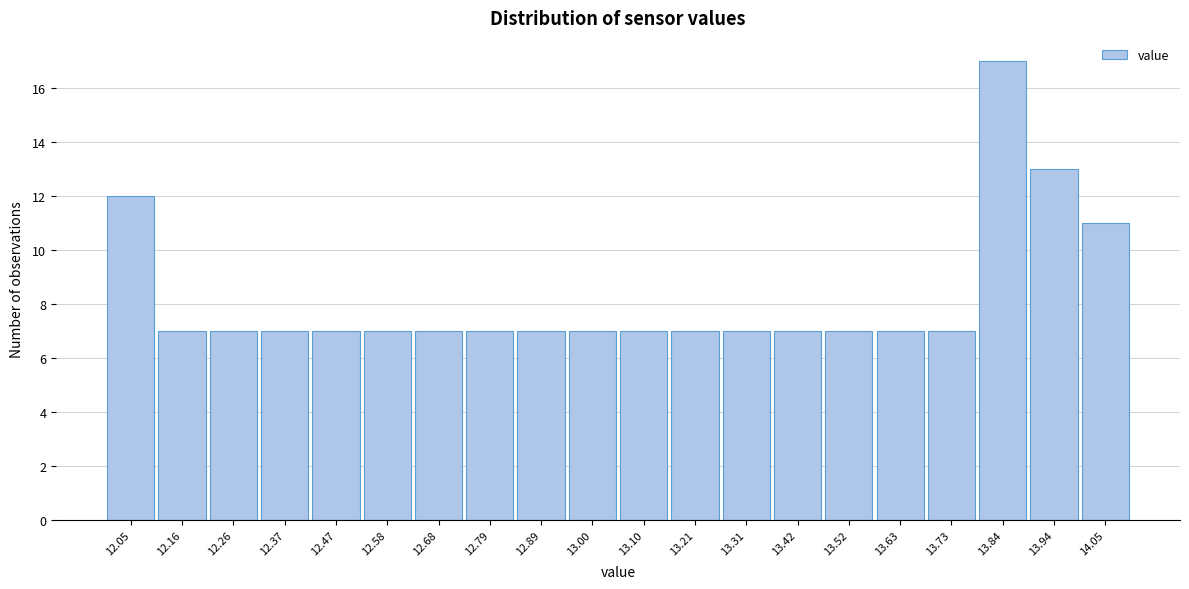

Which range on the x-axis has the tallest bar?

13.785 to 13.890